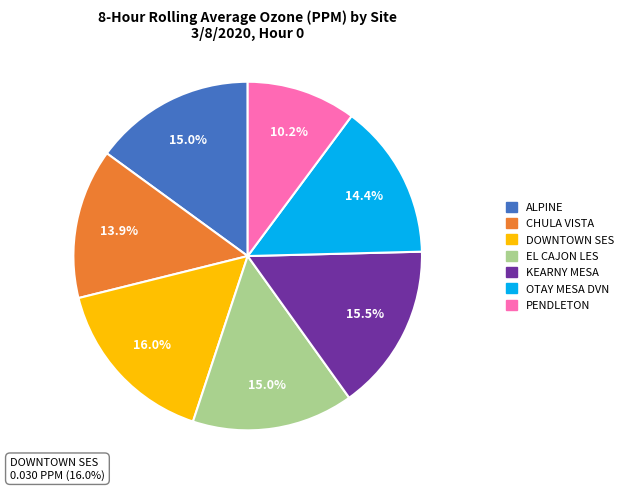

To the nearest percent, what is the average slice percentage?

14%